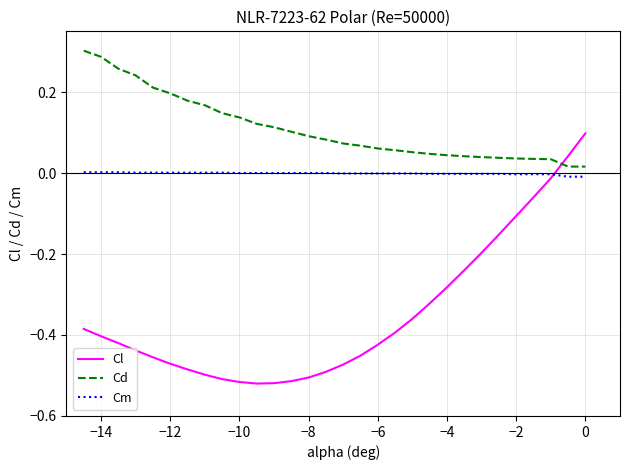

Which series has the largest total across all categories?

Cd